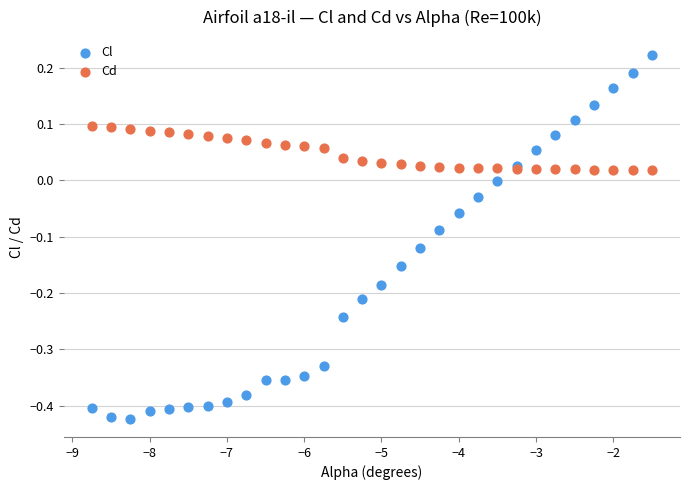

Which series reaches the maximum Y coordinate?

Cl